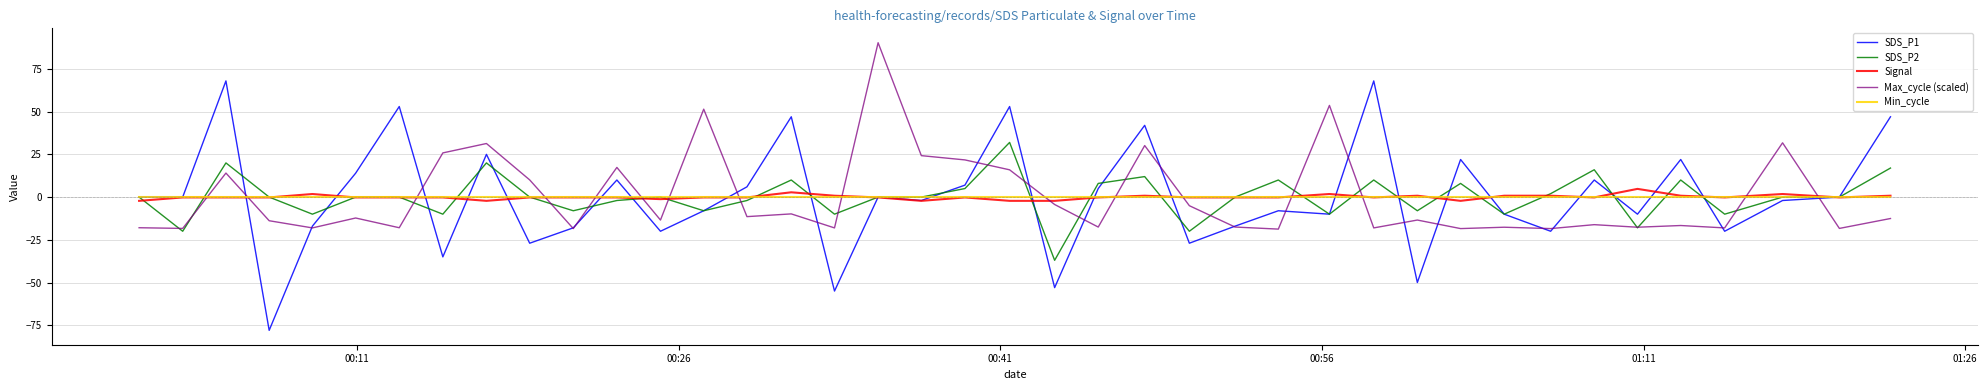

What is the maximum value shown in the chart?

90.4